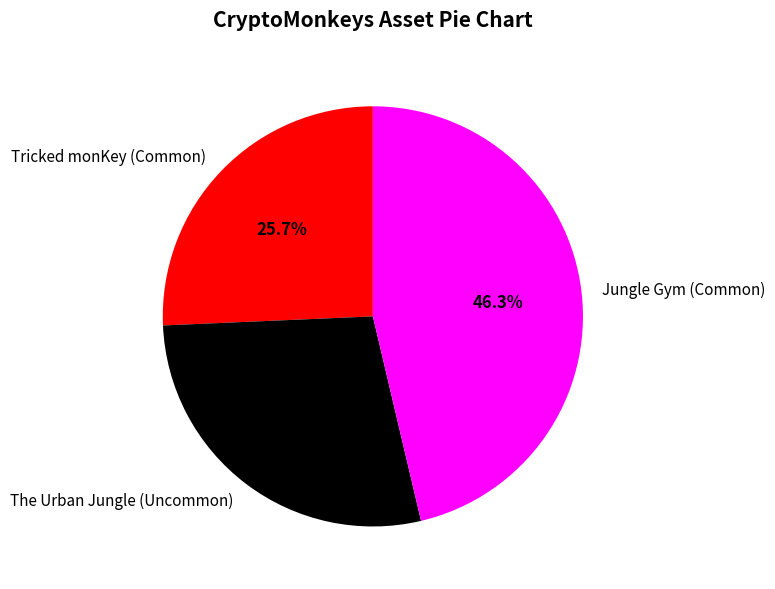

What percentage is the The Urban Jungle (Uncommon) slice, to the nearest percent?

28%